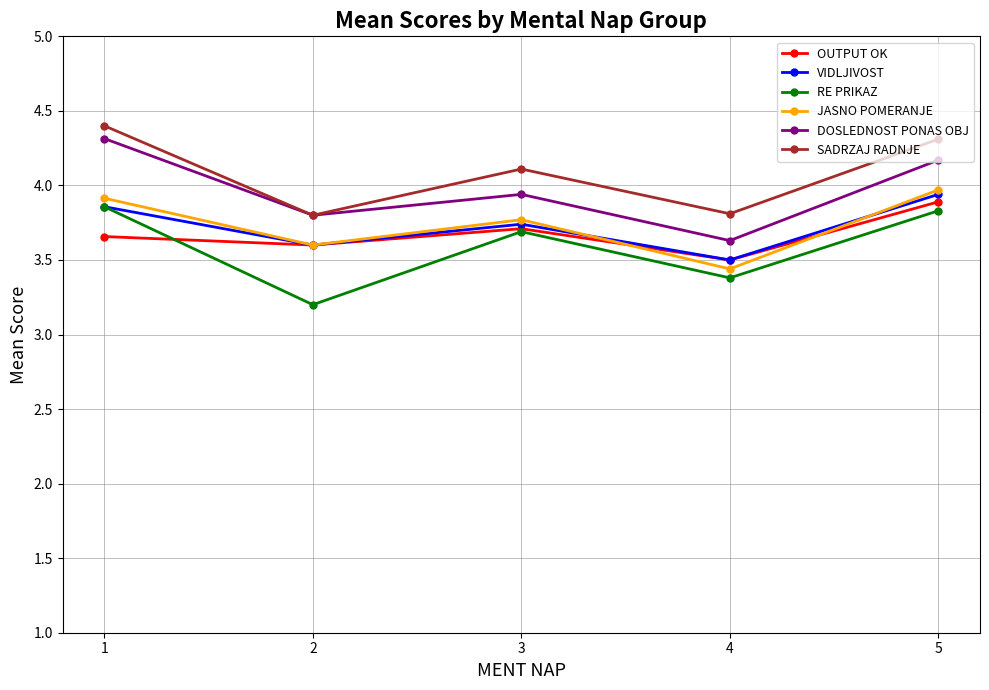

Between 3 and 4, which series saw the biggest shift?

JASNO POMERANJE